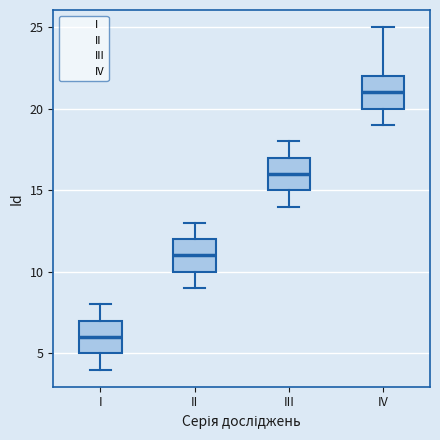

Where is the lower edge of the box for IV on the y-axis? The values are not printed on the chart, so give them approximately, as read against the axis.

20